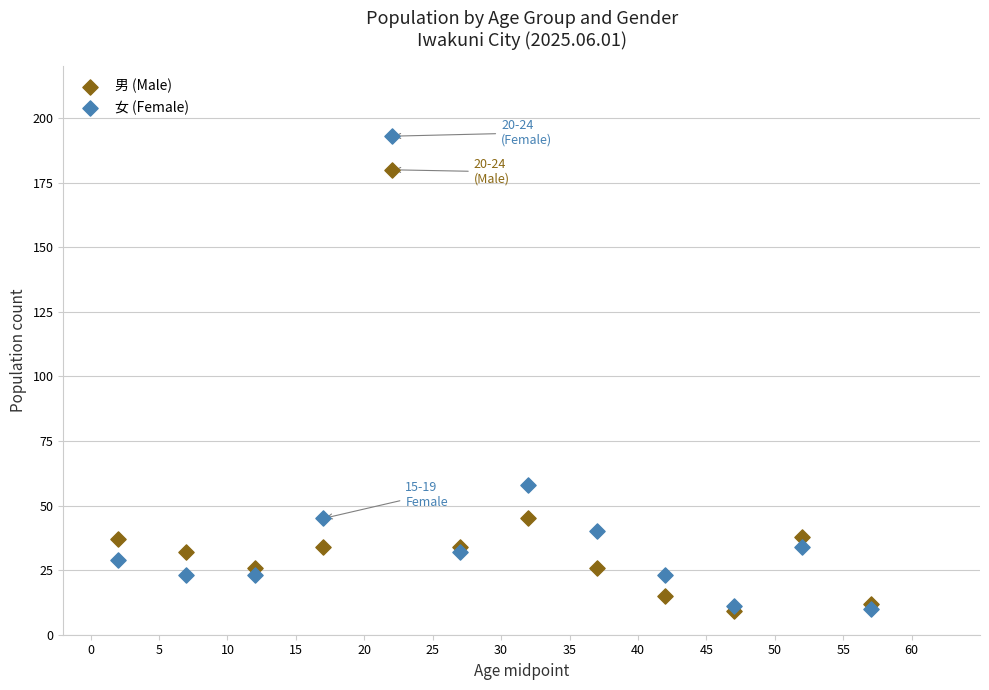

In the 男 (Male) series, what Y value is closest to 94?

45